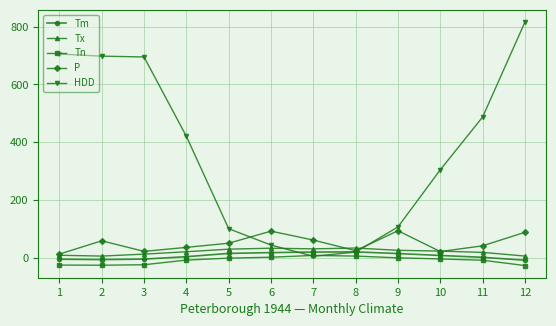

Count the number of categories in the chart.

12